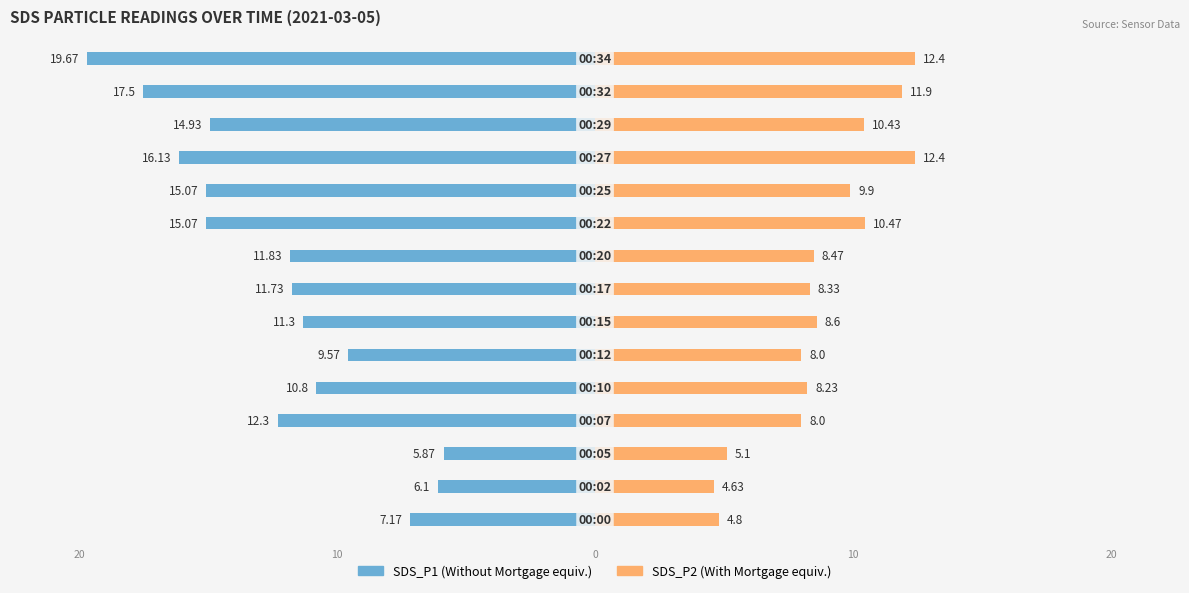

What is the difference between the maximum and minimum values in the SDS_P1 series?

13.8